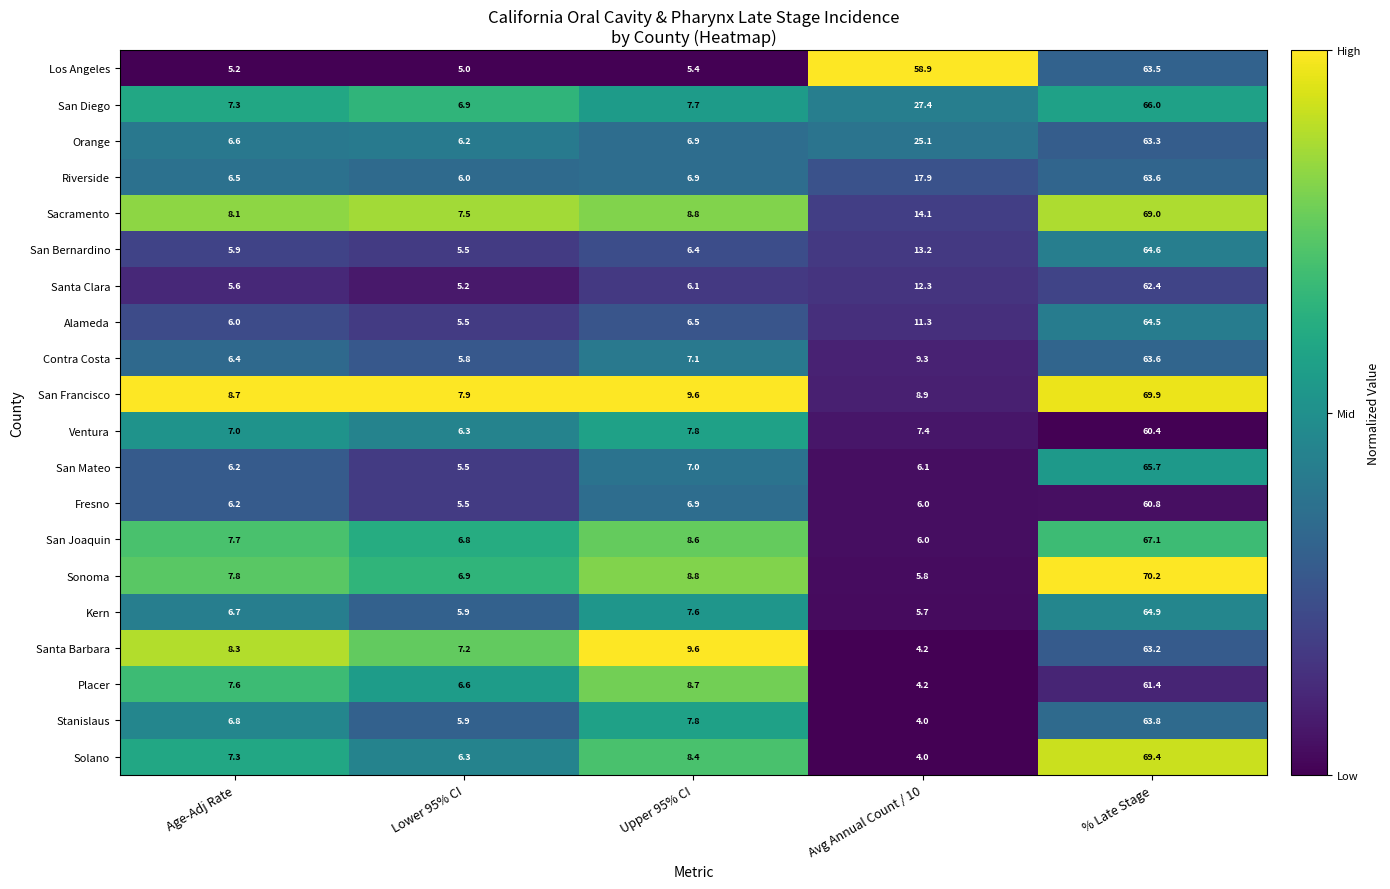

Between Lower 95% CI and Avg Annual Count / 10, which series saw the biggest shift?

Los Angeles